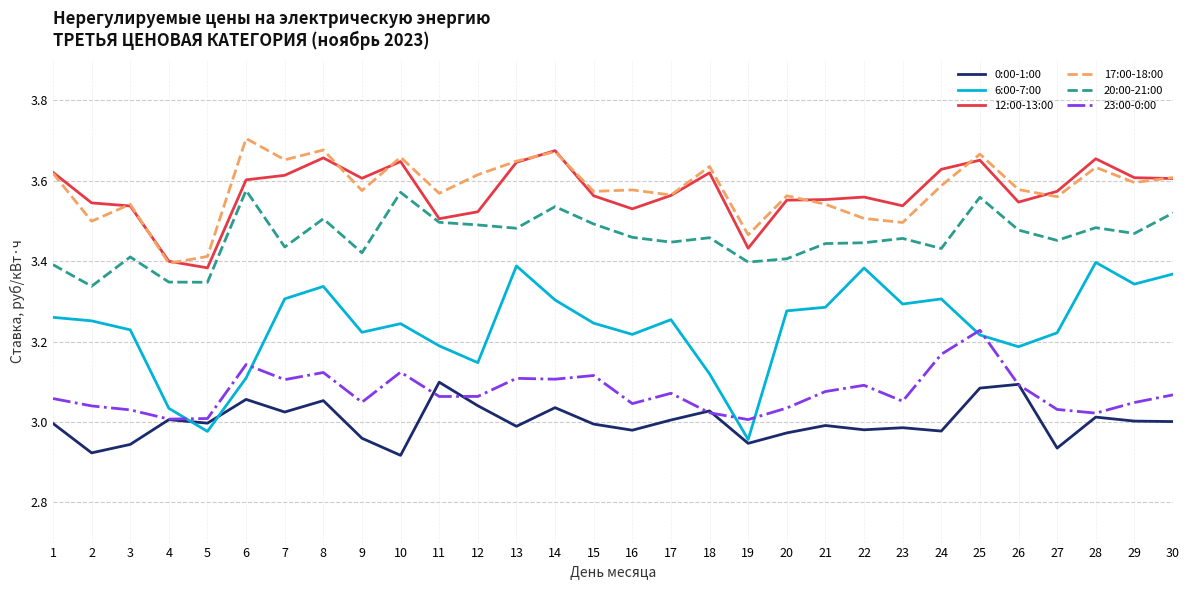

Does the chart have visible grid lines?

Yes